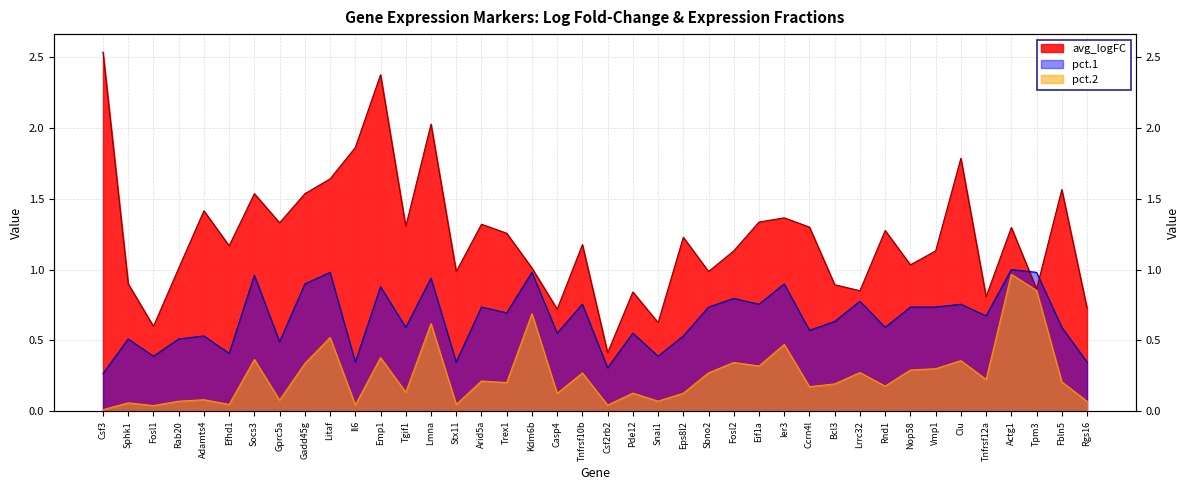

Where is the first local minimum for avg_logFC?

Fosl1